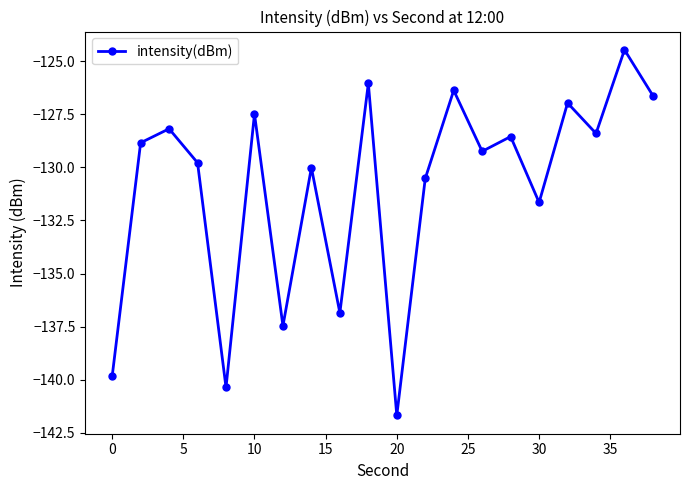

What is the value of the 4th point from the left?

-129.8